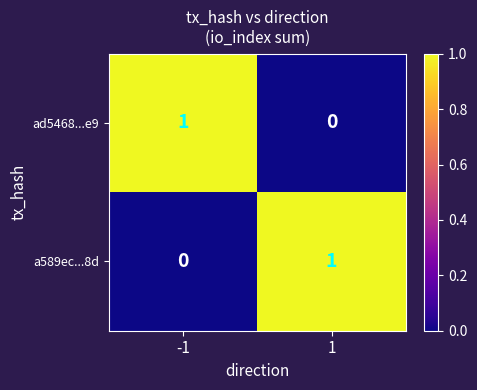

Rank the categories by a589ec...8d value from lowest to highest.

-1, 1